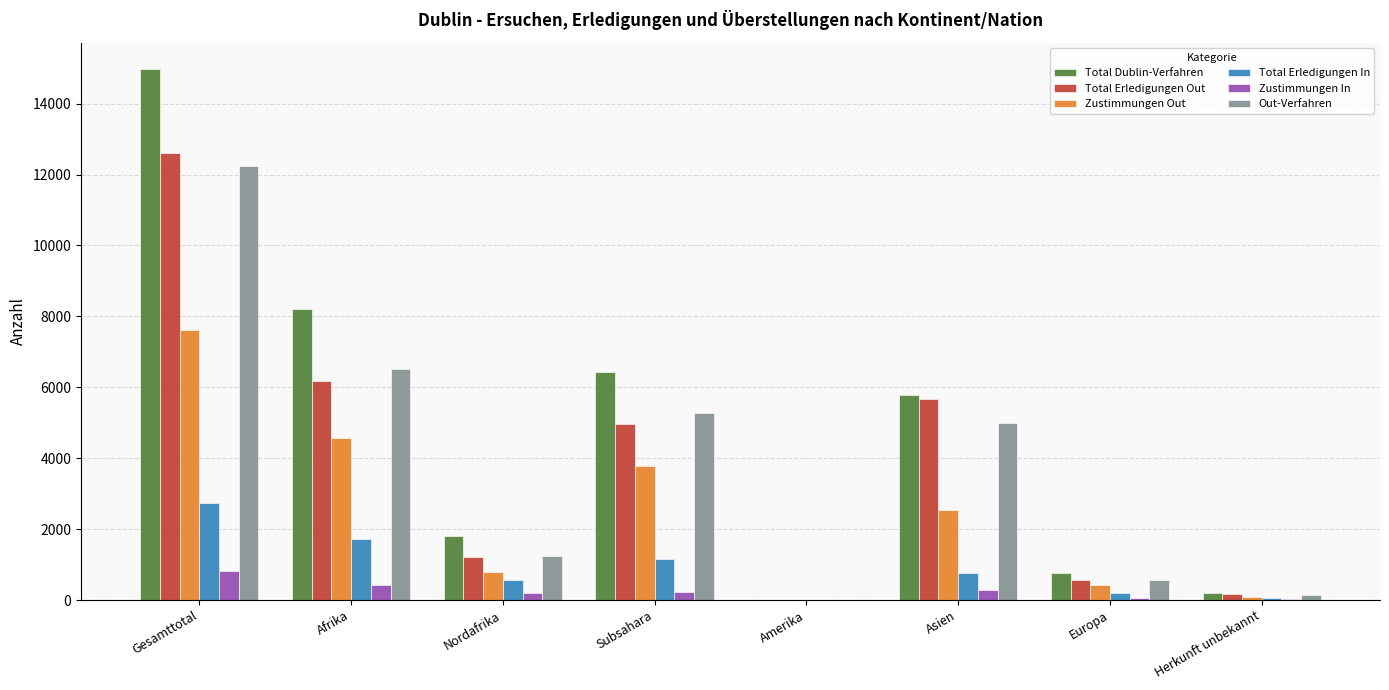

Count the number of categories in the chart.

8